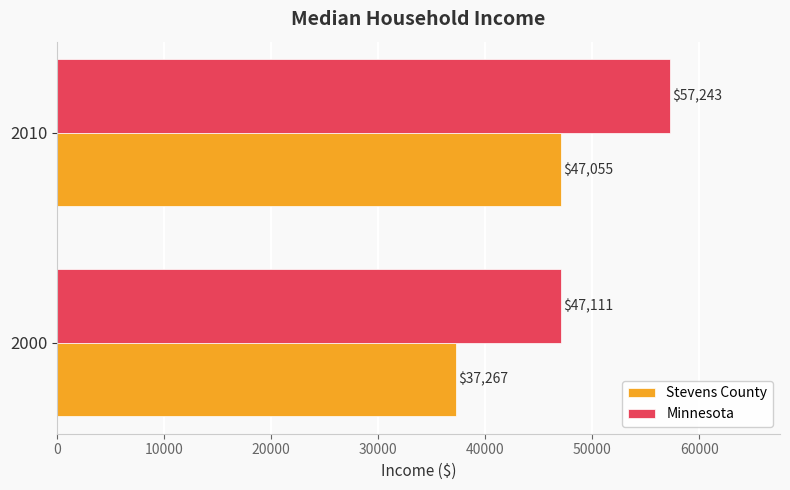

At which category is the sum across all series the highest?

2010